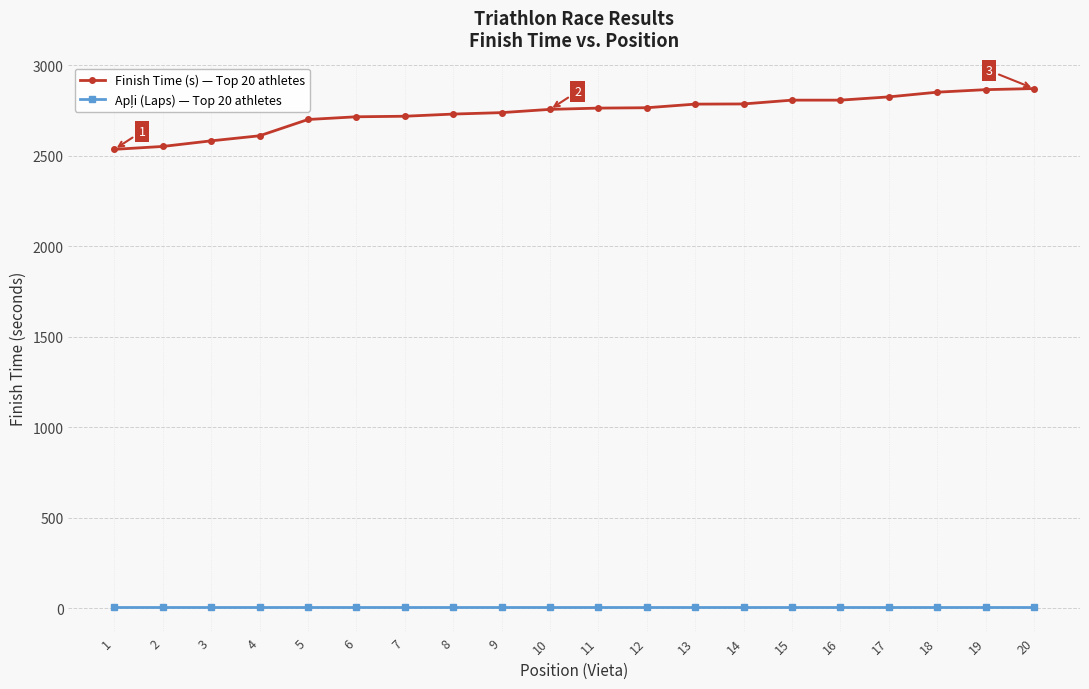

Count the number of data series in this chart.

2